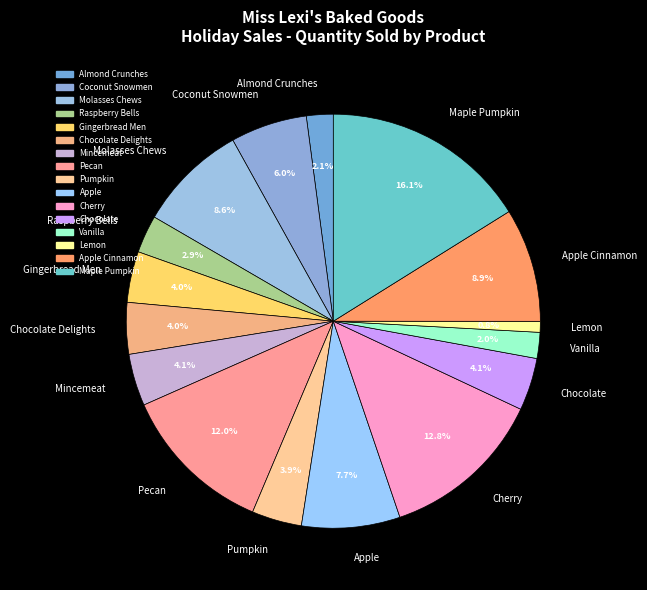

To the nearest percent, what is the combined percentage of Molasses Chews and Apple?

16%